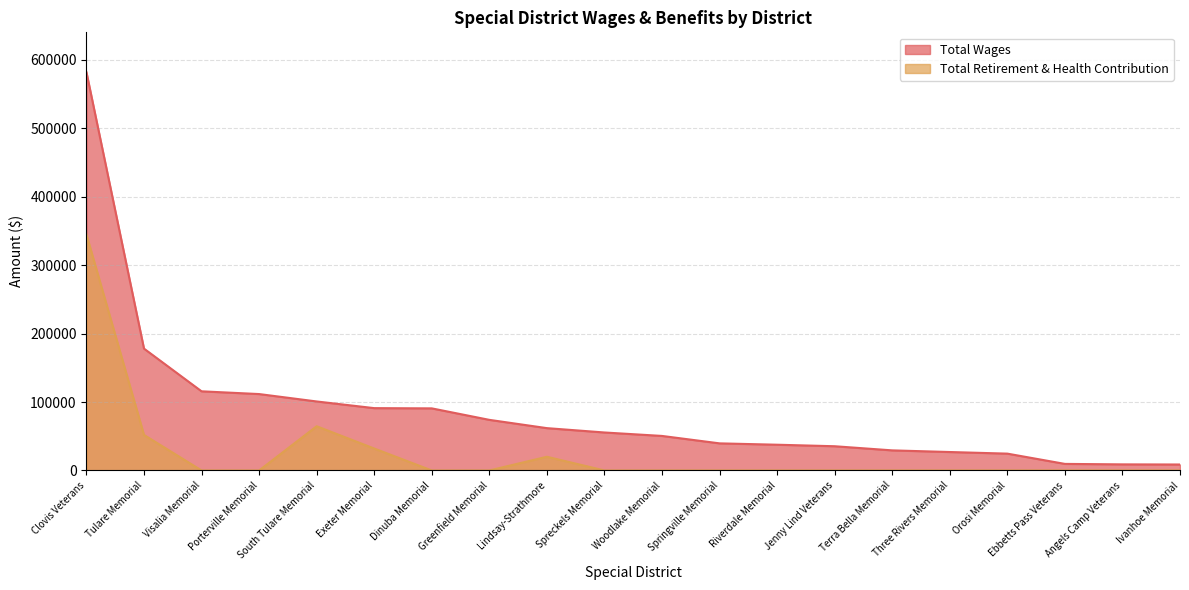

What is the total value across all series at Jenny Lind Veterans?

35399